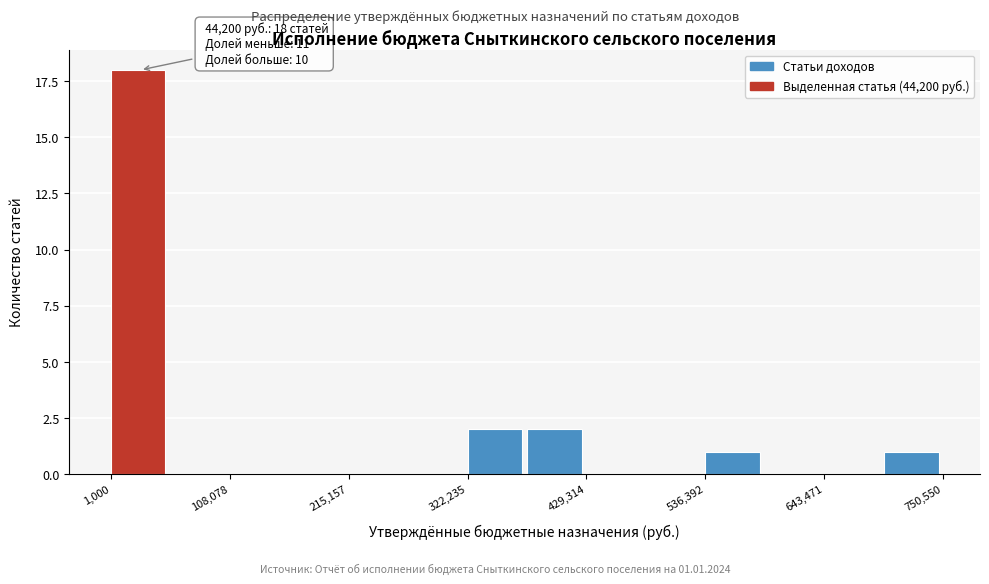

Read against the x-axis, roughly where is the centre of the tallest bar?

20000